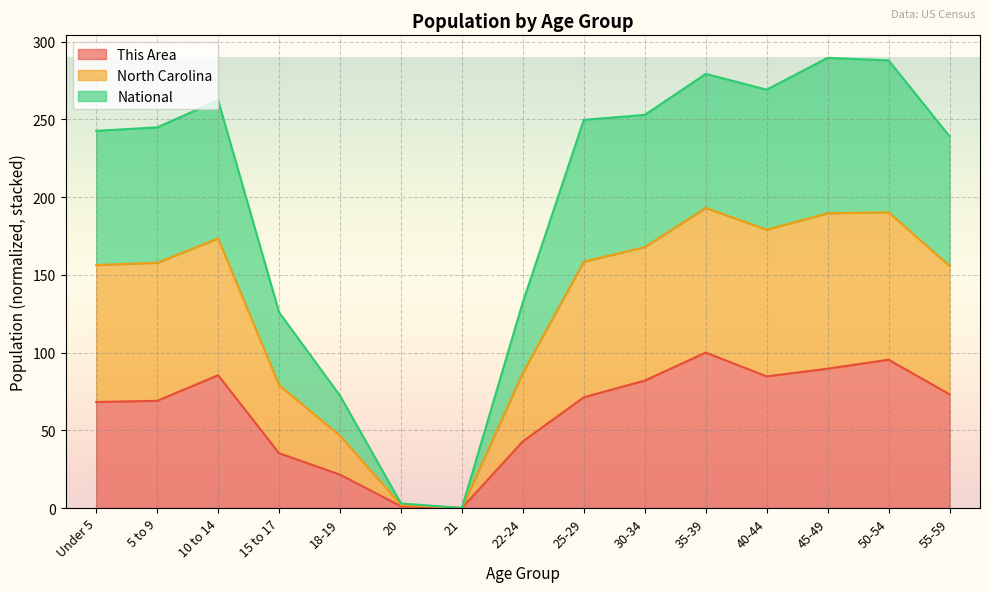

How many interior local peaks does the This Area series have?

3